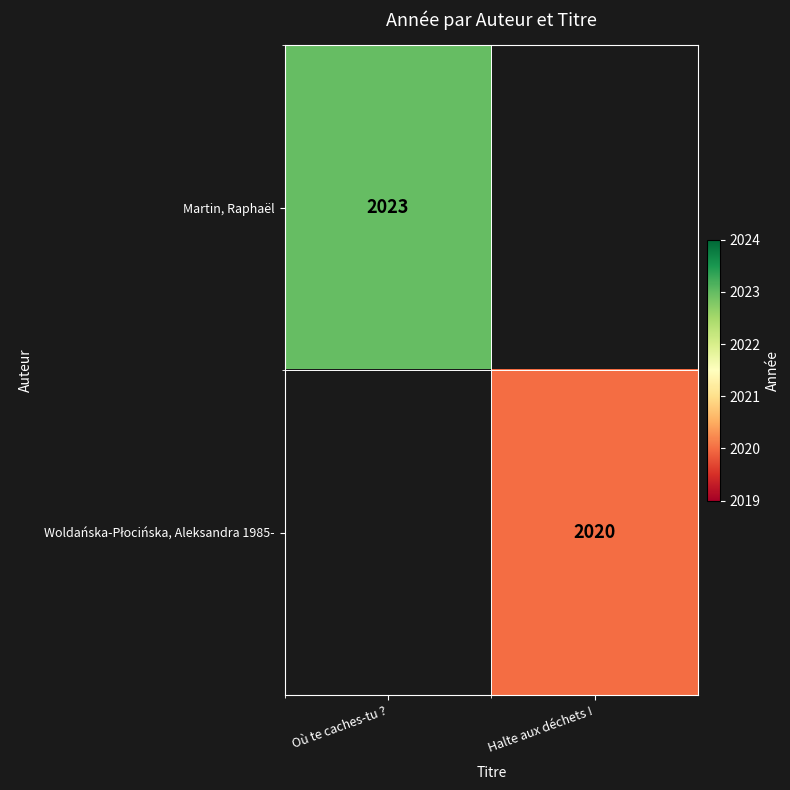

The value of Martin, Raphaël at Où te caches-tu ? is 3042. True or false?

False